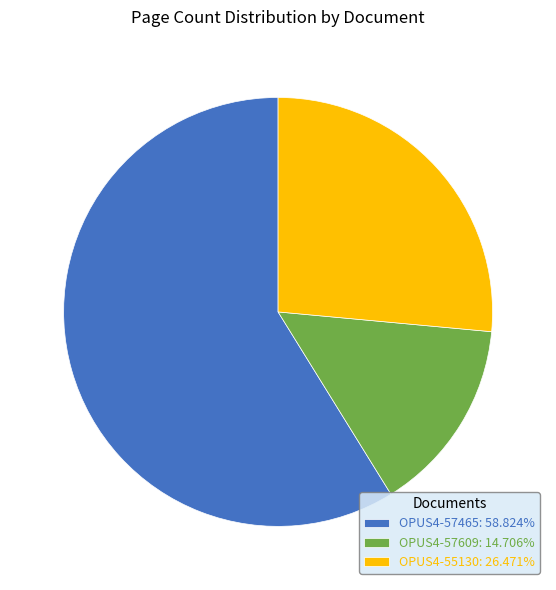

Is there a majority slice in this chart?

Yes